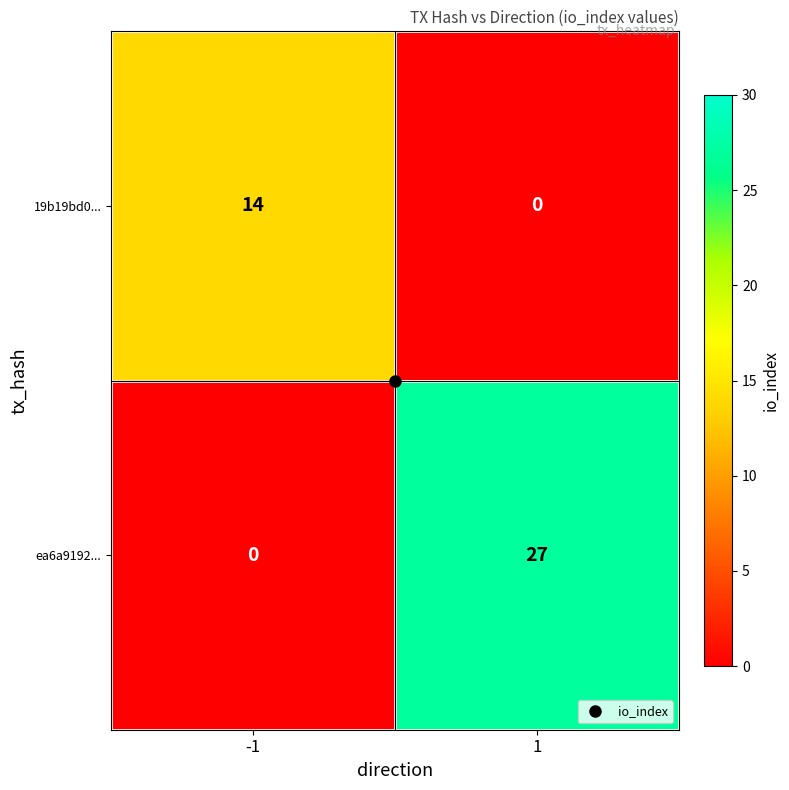

Is the value of 19b19bd0... at -1 greater than the value of ea6a9192... at -1?

Yes